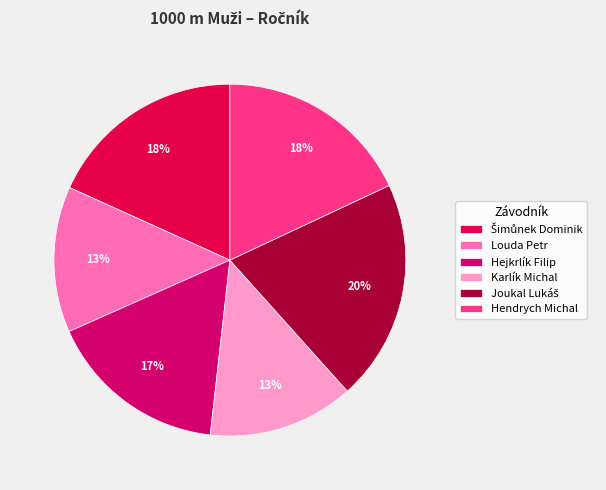

Does any single category account for the majority?

No